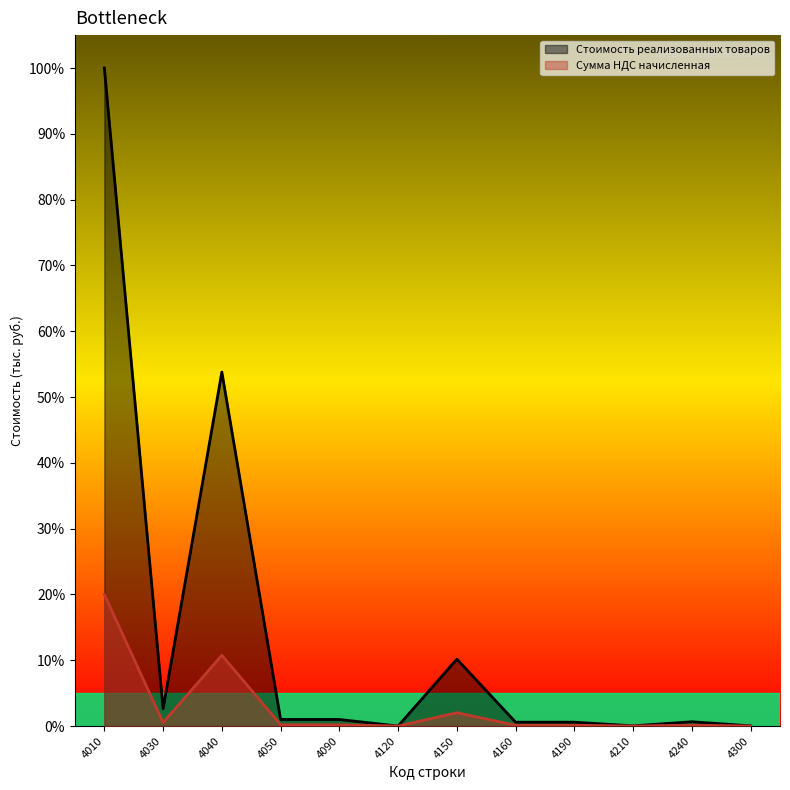

Count the number of categories in the chart.

12